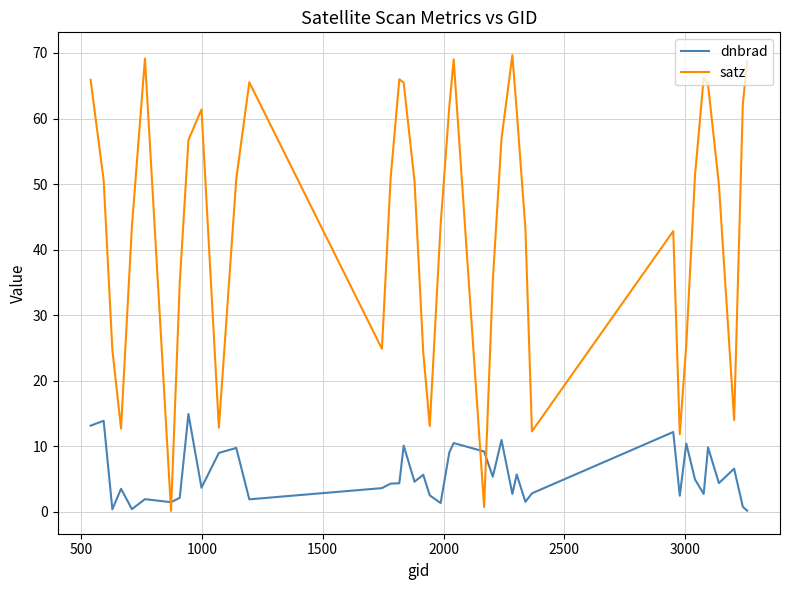

How many lines are shown in the chart?

2